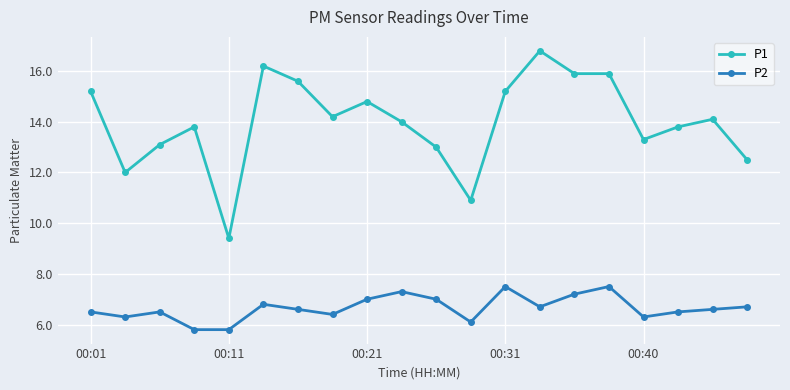

True or false: P1 has more than 0 interior local peaks.

True